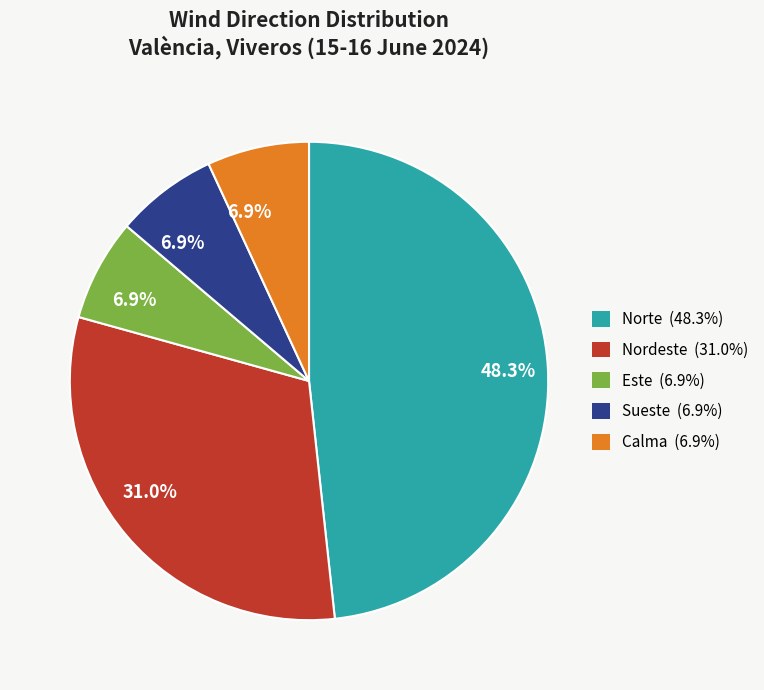

Is there a majority slice in this chart?

No